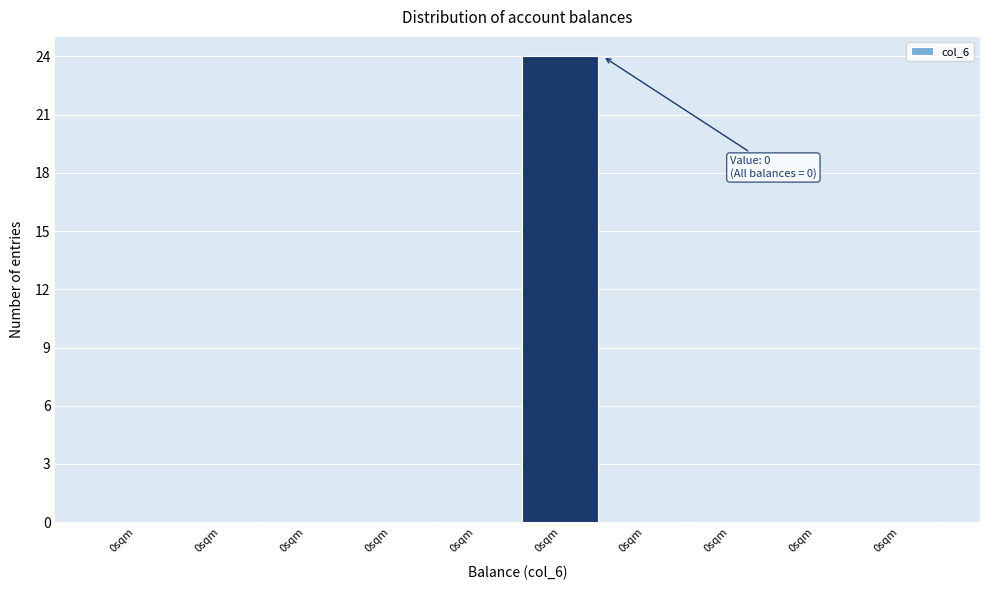

How many distinct data groups are displayed?

1